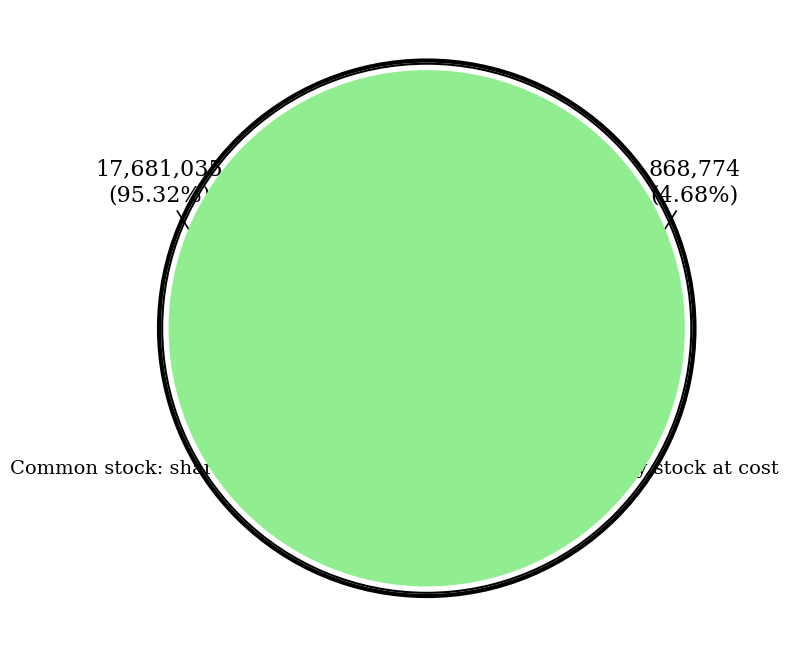

What is the change in value from Common stock: shares outstanding to Treasury stock at cost?

-16812261